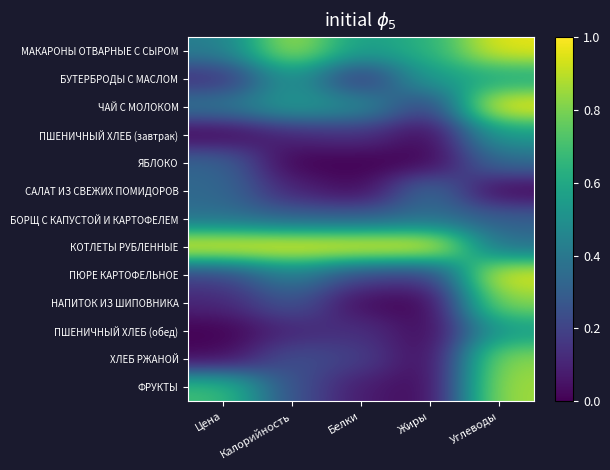

Which category has the lowest value across all series?

Цена